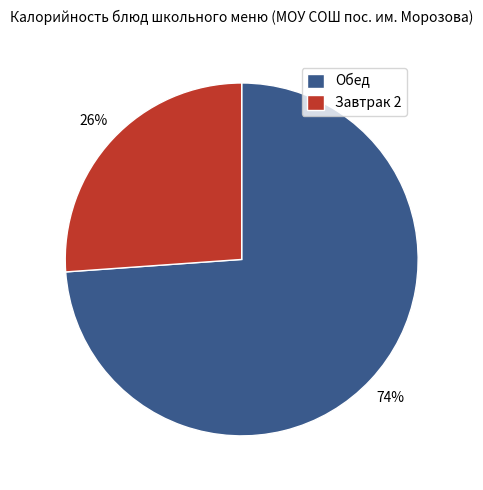

Is the sum of Завтрак 2 and Обед greater than half?

Yes